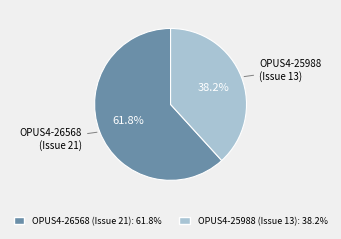

How many slices are in this pie chart?

2